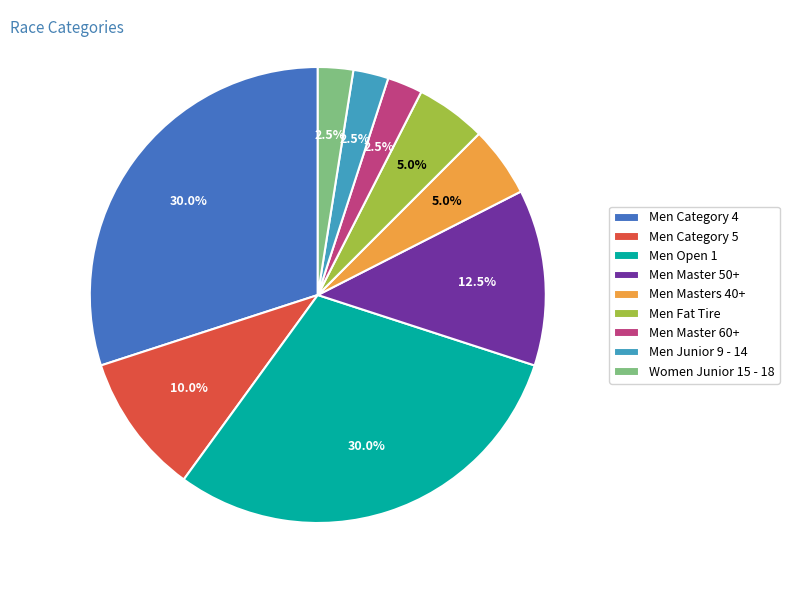

Is it true that Men Category 5 is 2% of the pie?

False